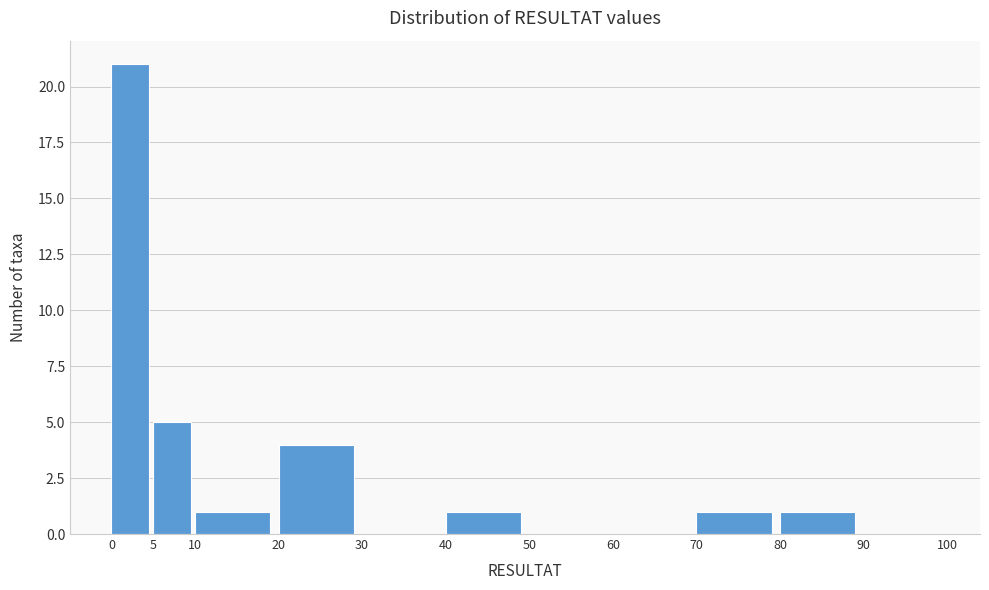

Reading left to right, transcribe this chart: for each bar, give the range it covers on the x-axis and its height. The values are not printed on the chart, so give them approximately, as read against the axis.

0 to 5: 21
5 to 10: 5
10 to 20: 1
20 to 30: 4
30 to 40: 0
40 to 50: 1
50 to 60: 0
60 to 70: 0
70 to 80: 1
80 to 90: 1
90 to 100: 0